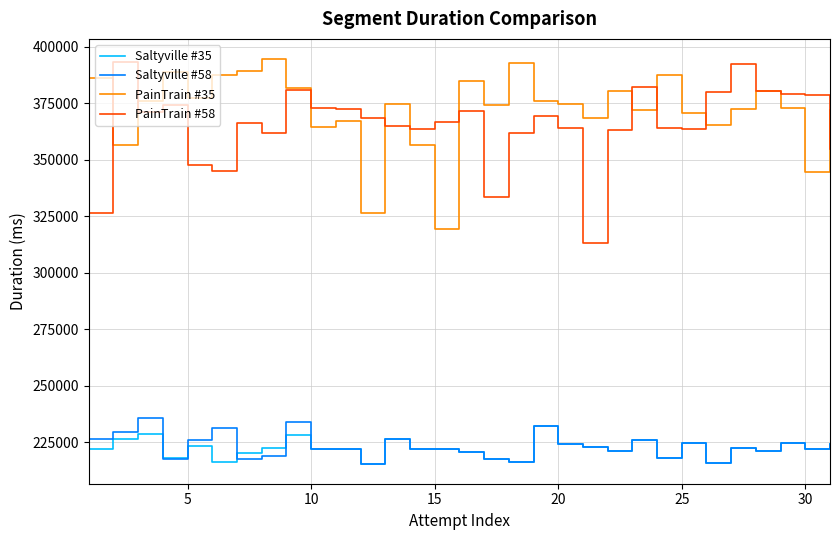

True or false: Saltyville #35 and PainTrain #58 intersect in this chart.

False